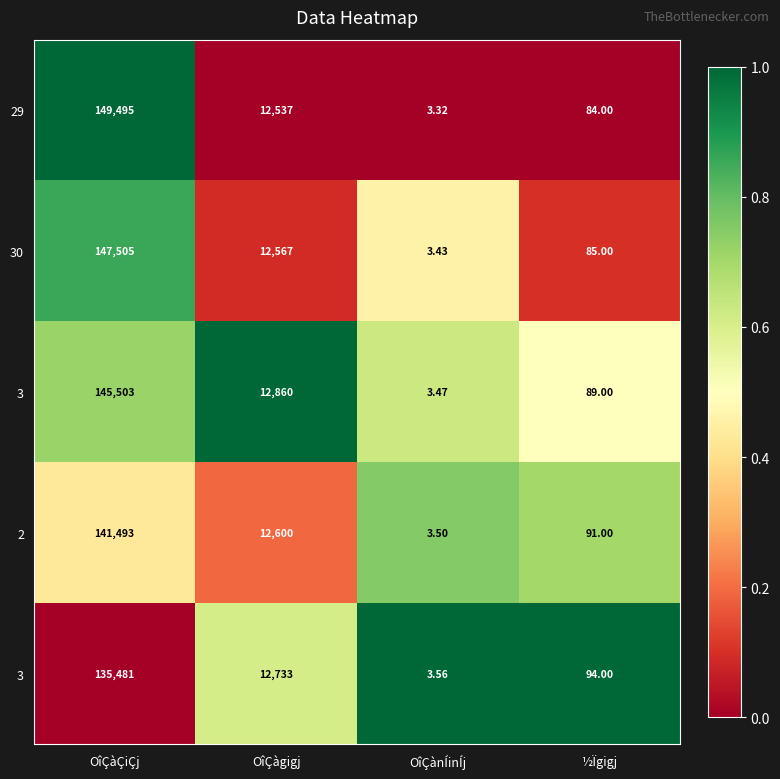

Which has a higher value, ½Ïgigj or OîÇàÇiÇj?

OîÇàÇiÇj